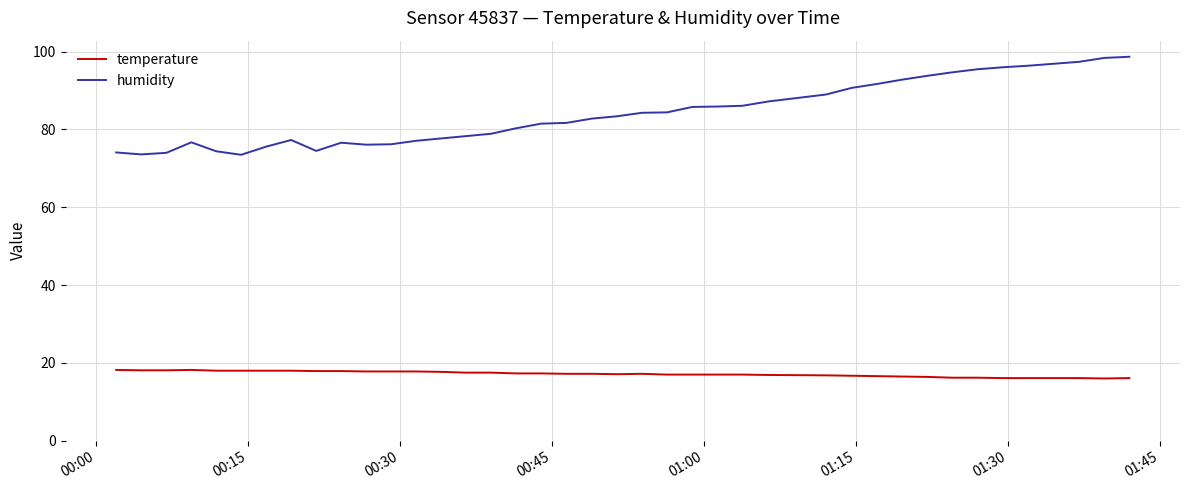

True or false: humidity and temperature intersect in this chart.

False